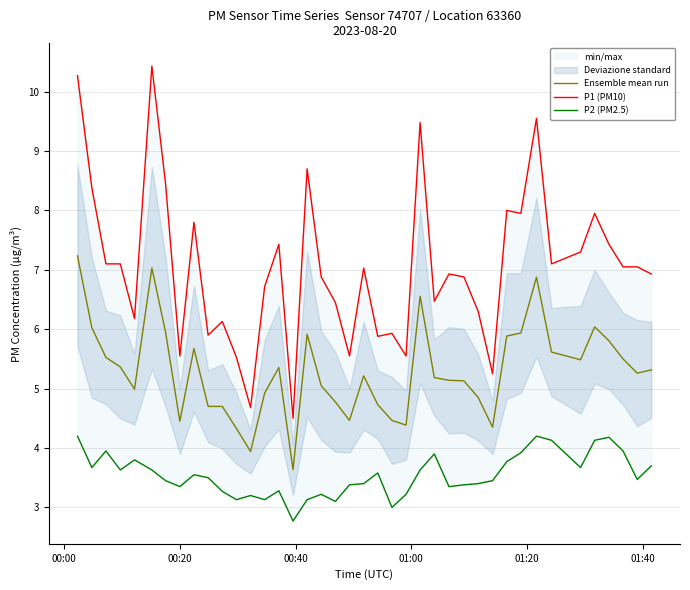

What is the value of the Ensemble mean run point at the 18th from the left?

5.0